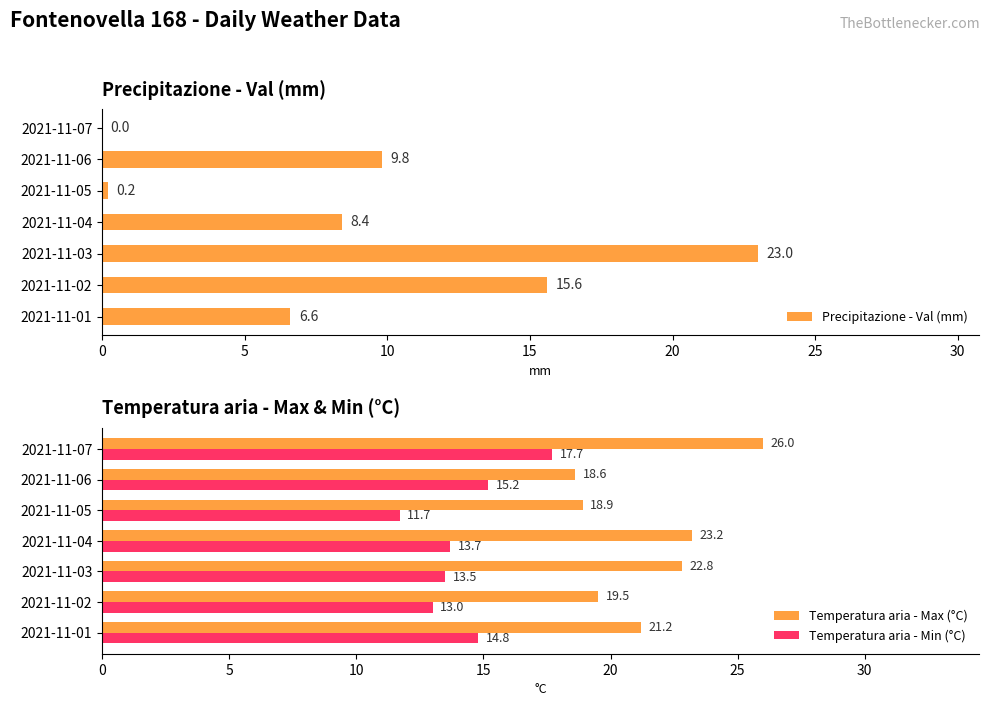

Which category has the highest value in the Temperatura aria - Max (°C) series?

2021-11-07